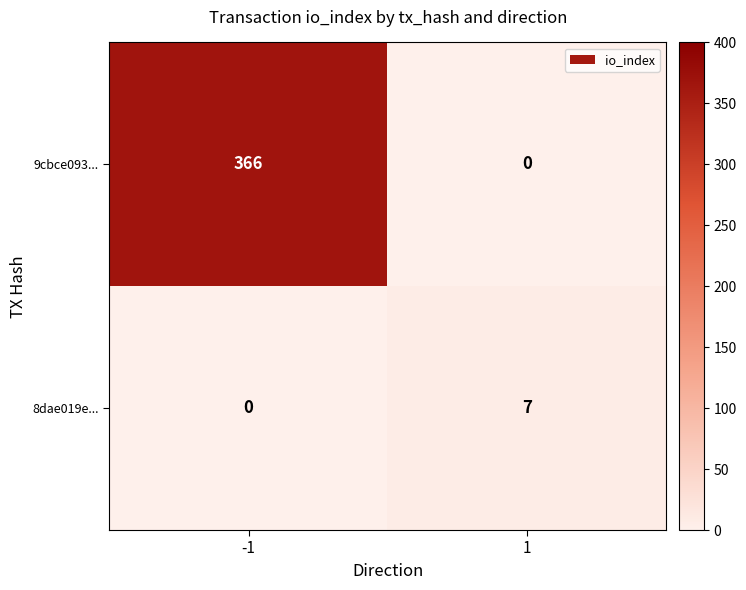

At which category is the sum across all series the highest?

-1